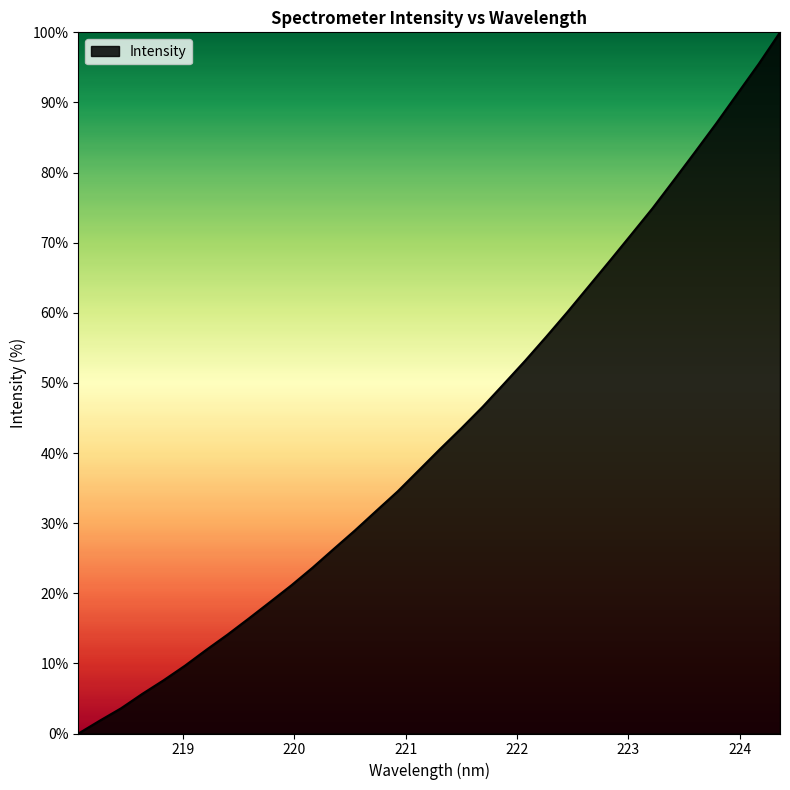

What is the greatest value displayed?

100.0